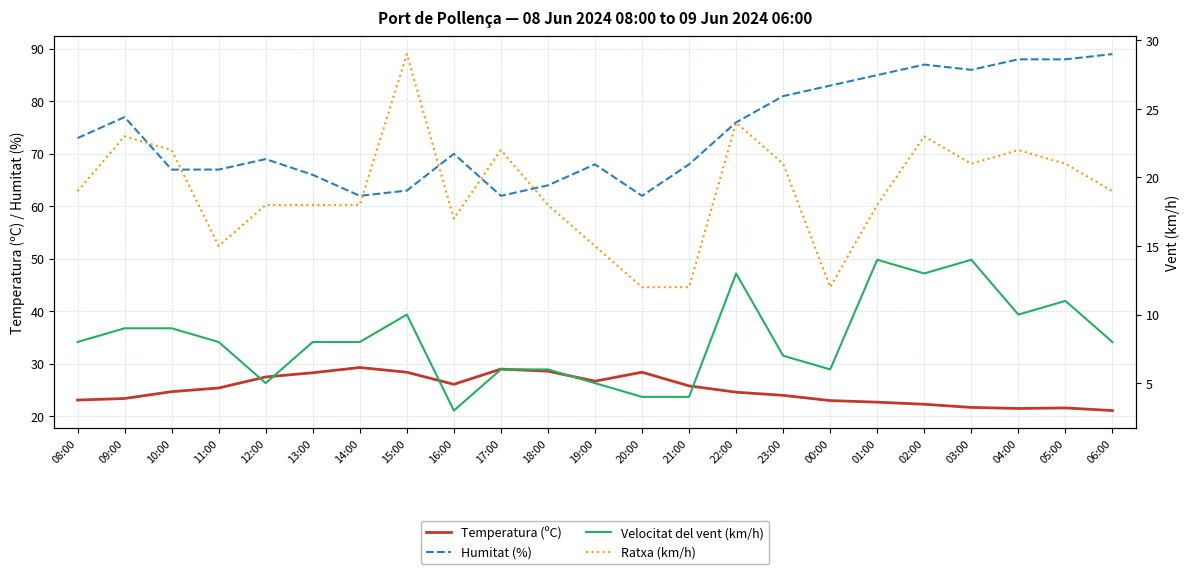

True or false: Temperatura (ºC) and Velocitat del vent (km/h) cross at least once.

False